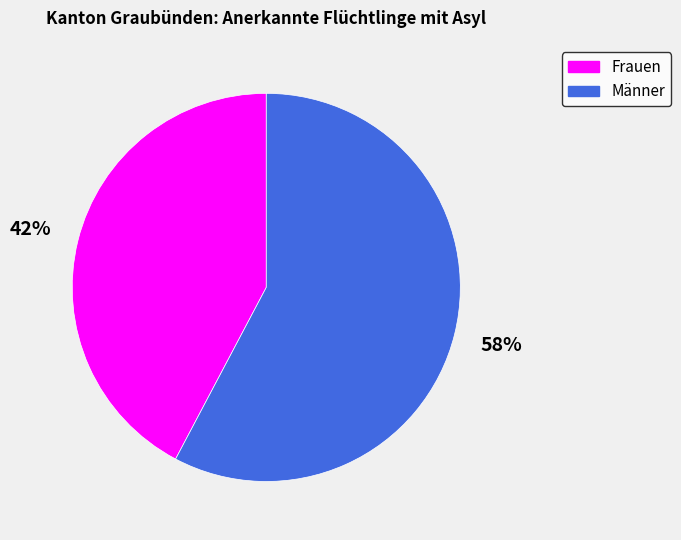

Is it true that Männer is 58% of the pie?

True